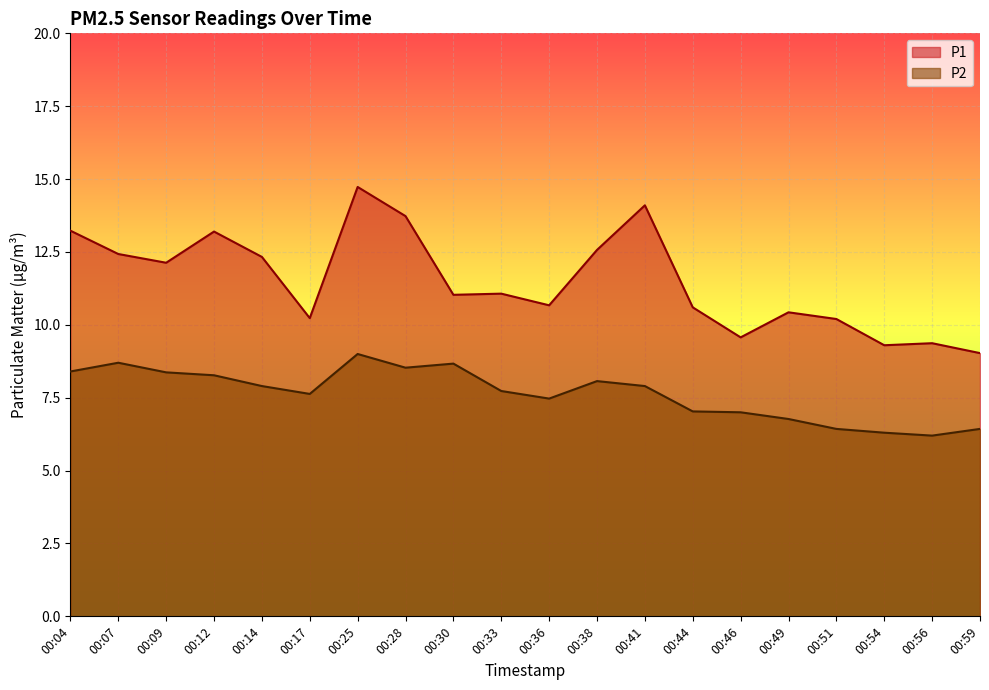

What is the greatest value displayed?

14.7